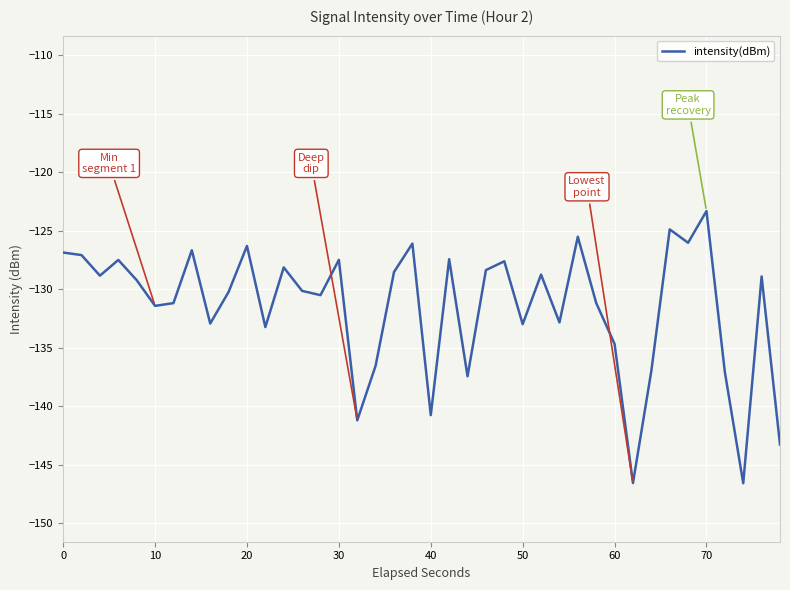

What is the greatest value displayed?

-123.3